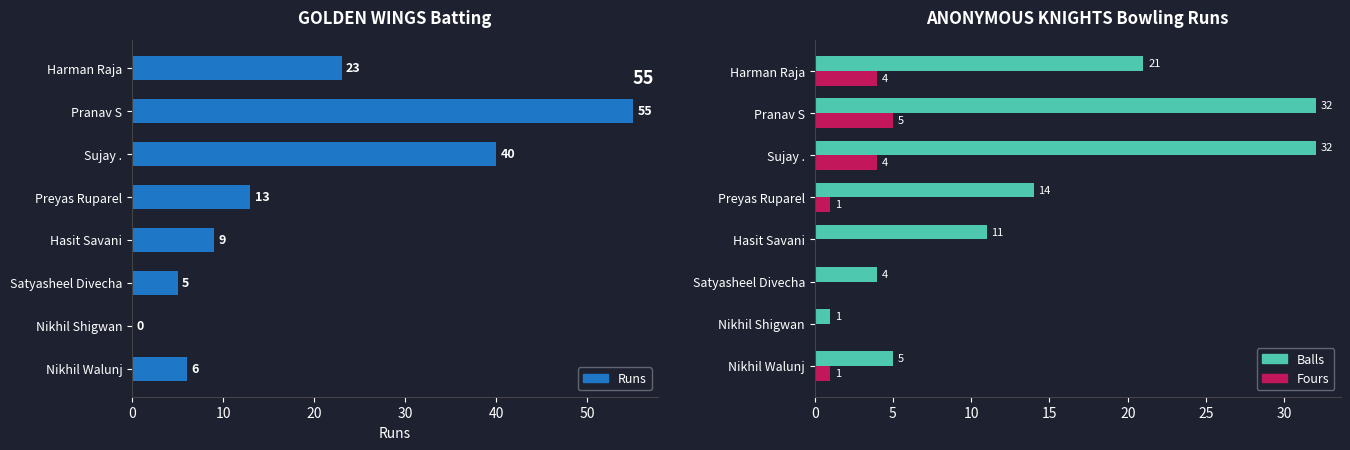

Rank the series at Satyasheel Divecha from highest to lowest value.

Runs, Balls, Fours